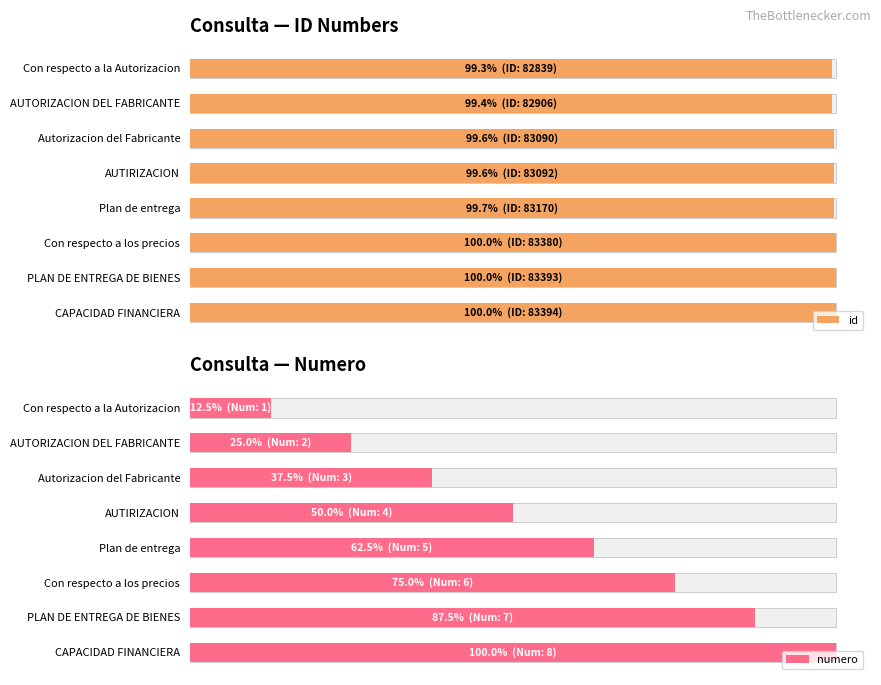

True or false: numero has a value of 0.2 at Con respecto a la Autorizacion.

False